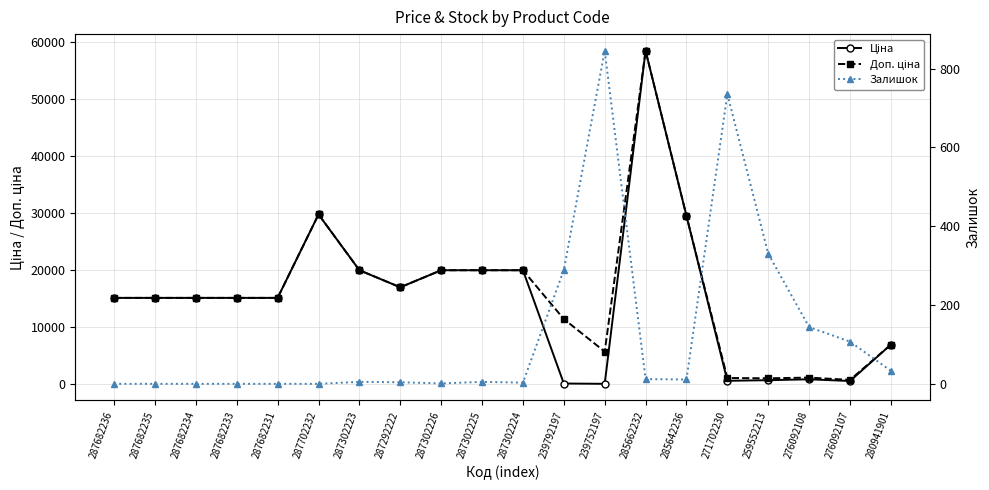

Count the number of data series in this chart.

3